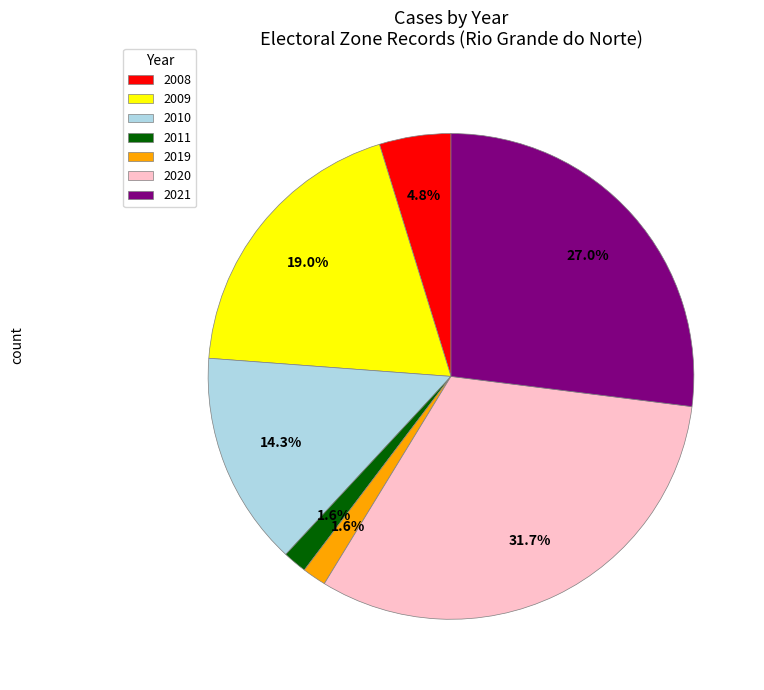

Does any single category account for the majority?

No